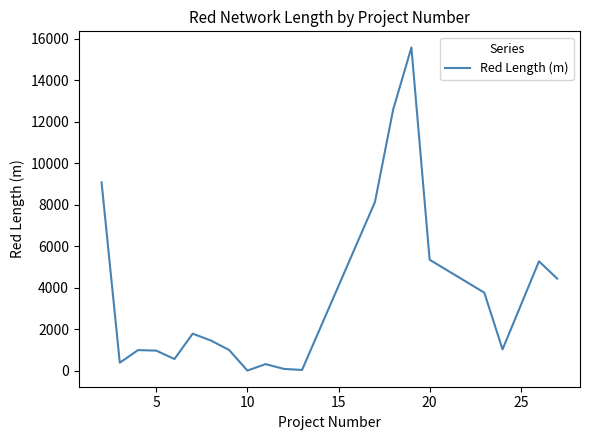

What is the difference between the maximum and minimum values?

15550.0